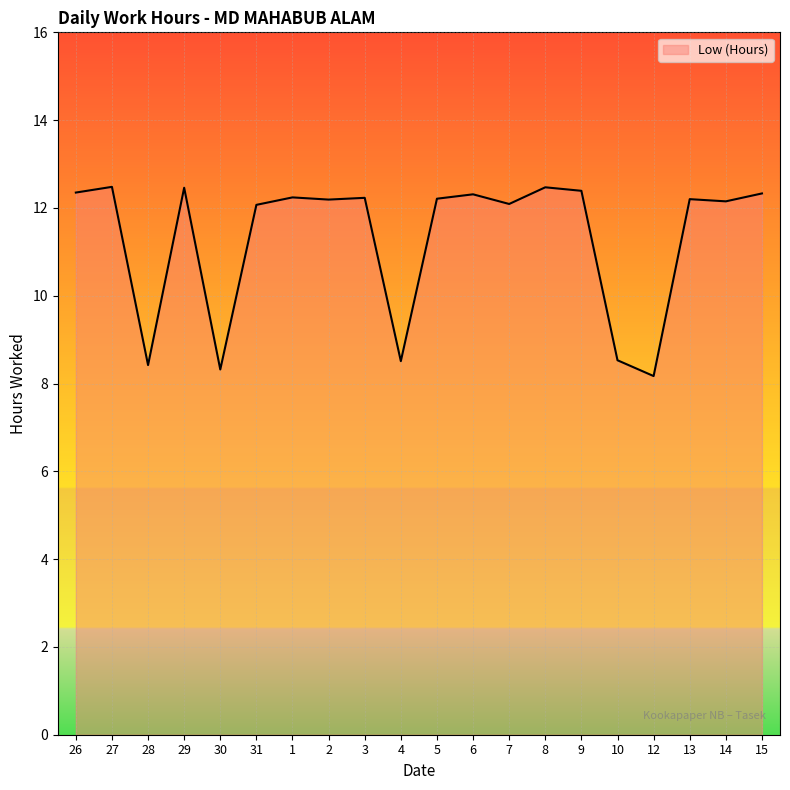

Where is the first local minimum?

28